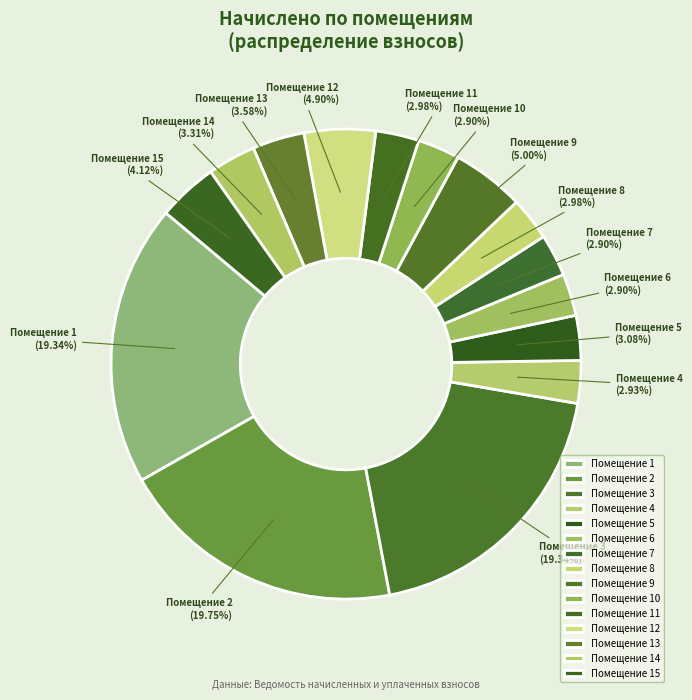

Combined, do Помещение 4 and Помещение 12 account for over 50%?

No